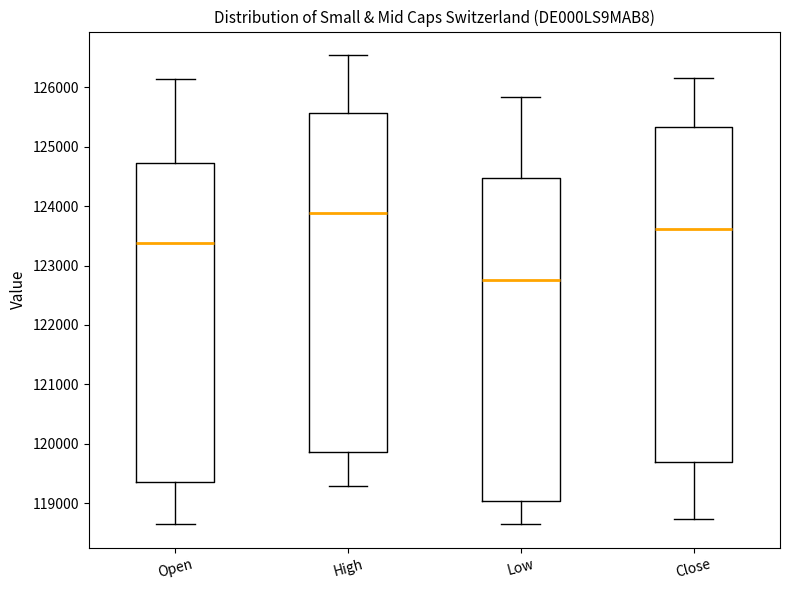

Reading left to right, read every box against the y-axis: the position of its median line, the range the box covers, and the ends of its whiskers. The values are not printed on the chart, so give them approximately, as read against the axis.

Open: median 123400, box 119400 to 124700, whiskers 118600 to 126100
High: median 123900, box 119900 to 125600, whiskers 119300 to 126500
Low: median 122800, box 119000 to 124500, whiskers 118600 to 125800
Close: median 123600, box 119700 to 125300, whiskers 118700 to 126200